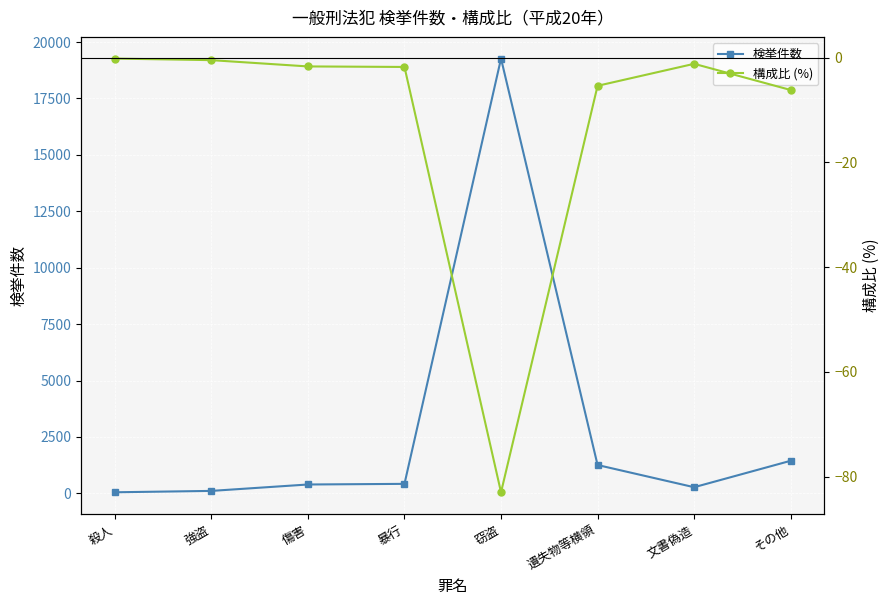

How many values in the 検挙件数 series are below 420?

4